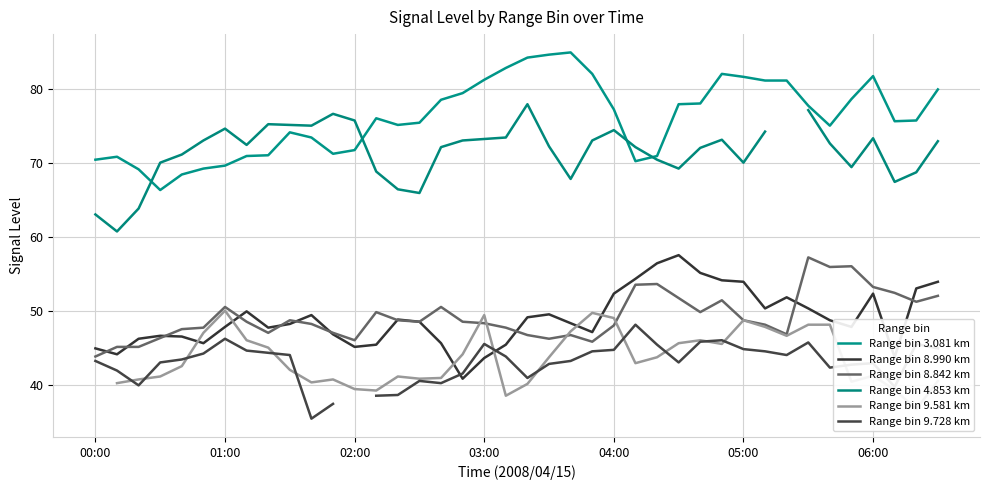

How many lines are shown in the chart?

6